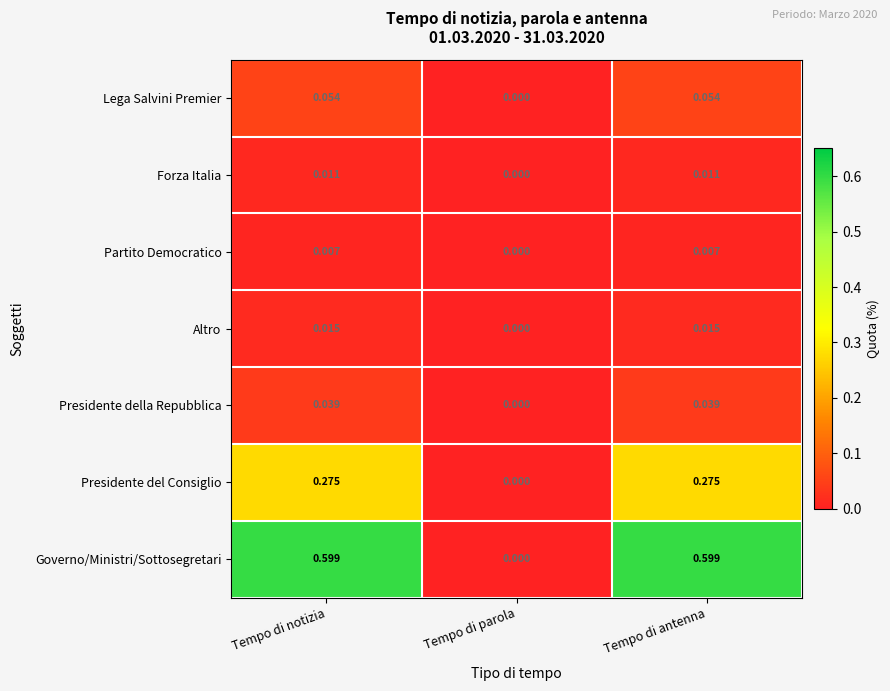

What is the spread (max minus min) of values at Tempo di antenna?

0.6